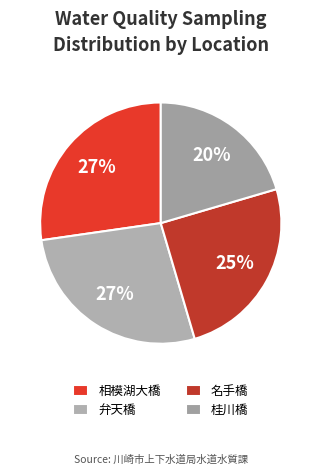

True or false: 桂川橋 accounts for 20% of the total.

True